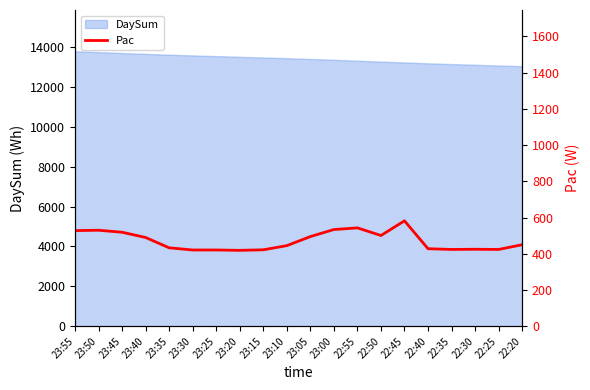

How many points are higher than both their immediate neighbors (excluding endpoints)?

4